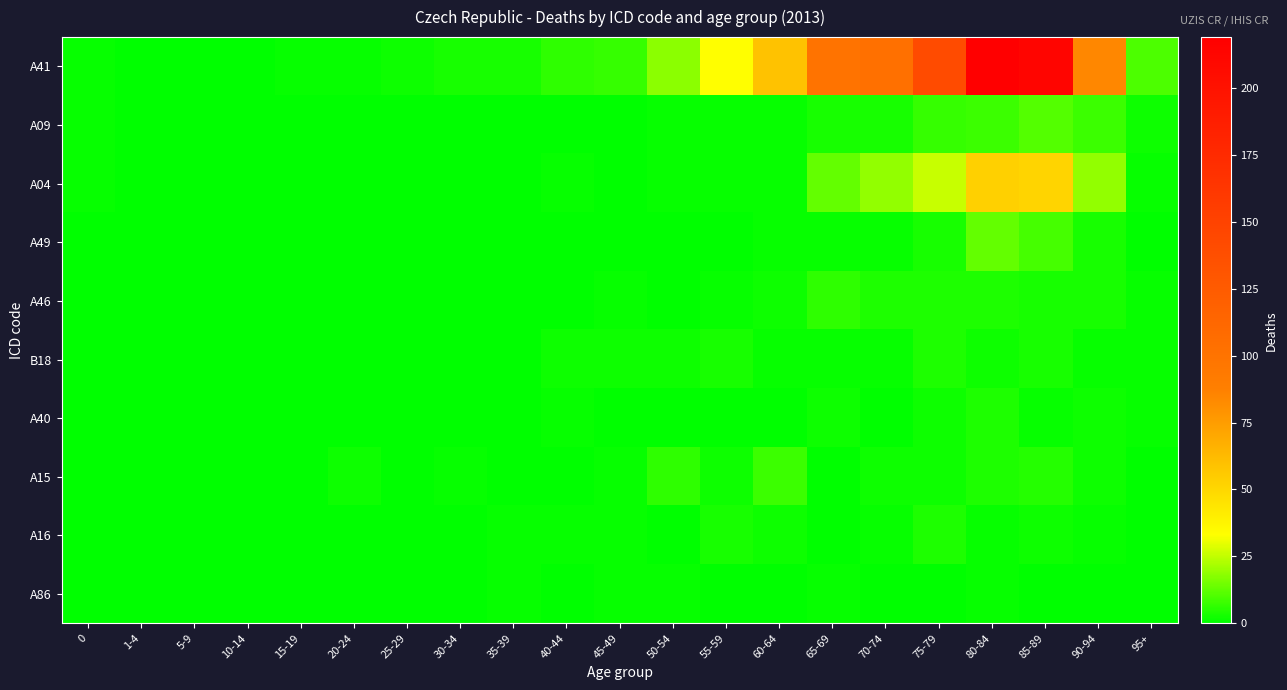

Which category has the highest value across all series?

80-84